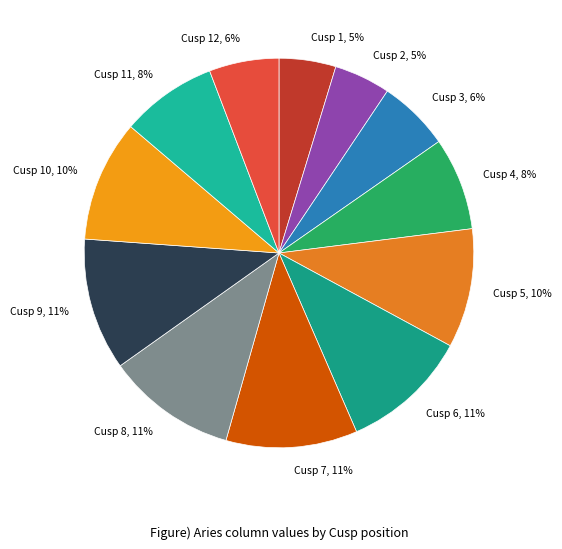

What percentage is the Cusp 2, 5% slice, to the nearest percent?

5%